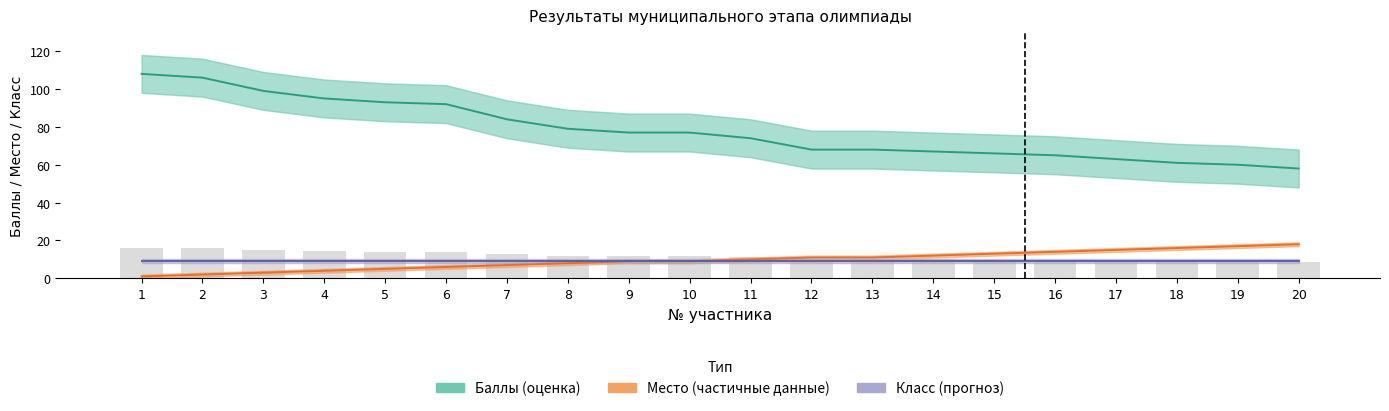

What is the smallest value displayed?

1